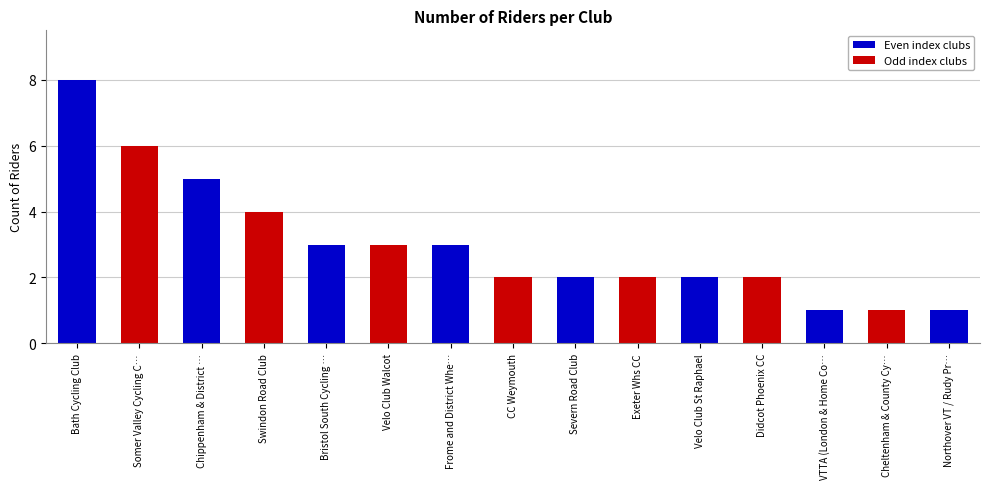

At which label does the data first exceed 2?

Bath Cycling Club